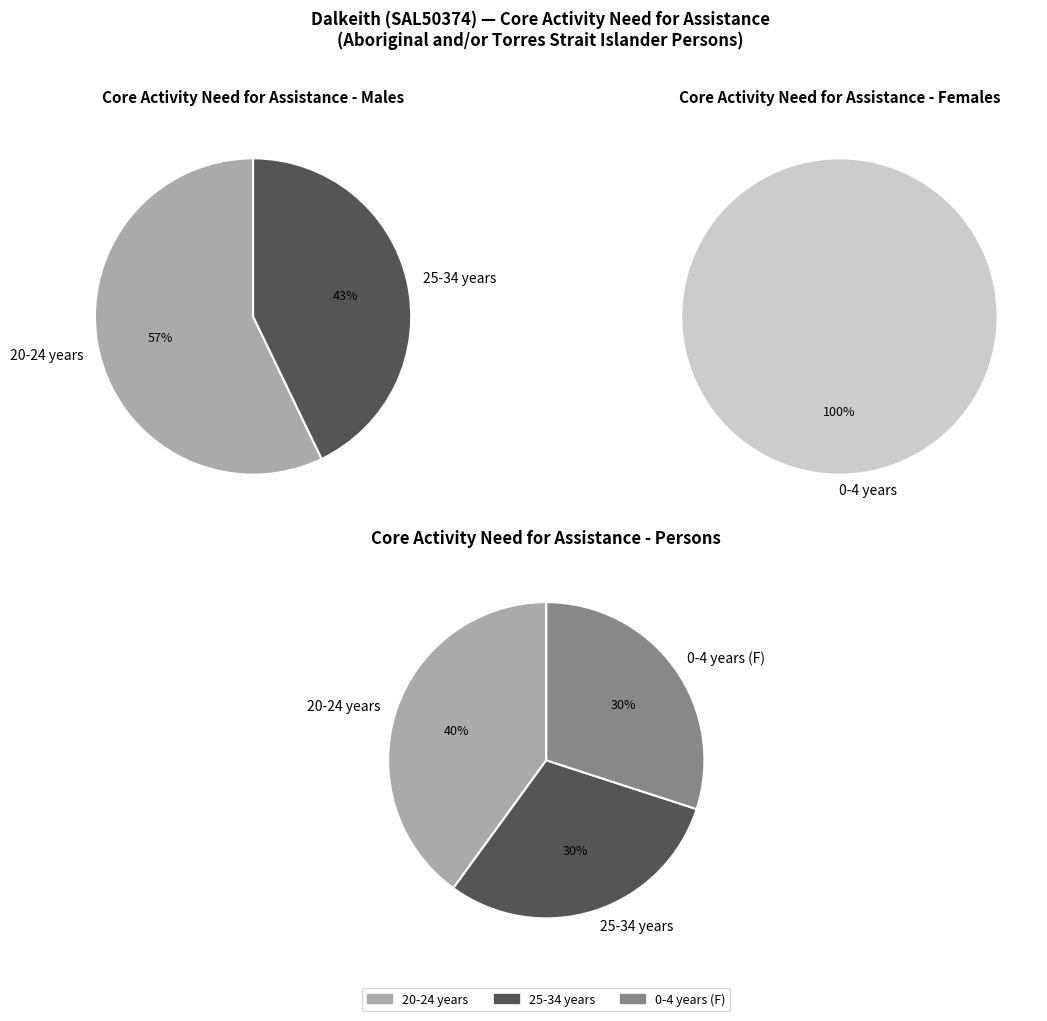

The 7 slice represents 7% of the pie. True or false?

False